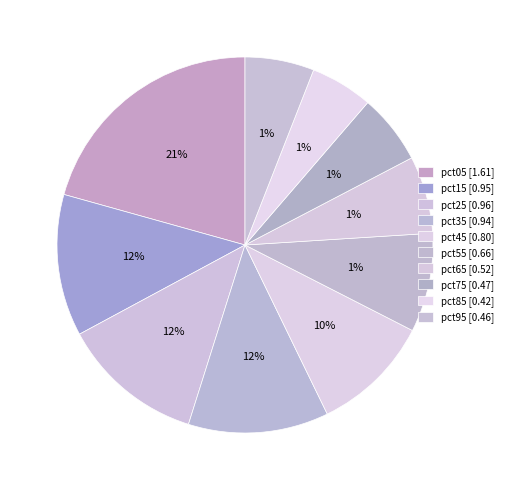

What percentage is the pct85 slice, to the nearest percent?

5%